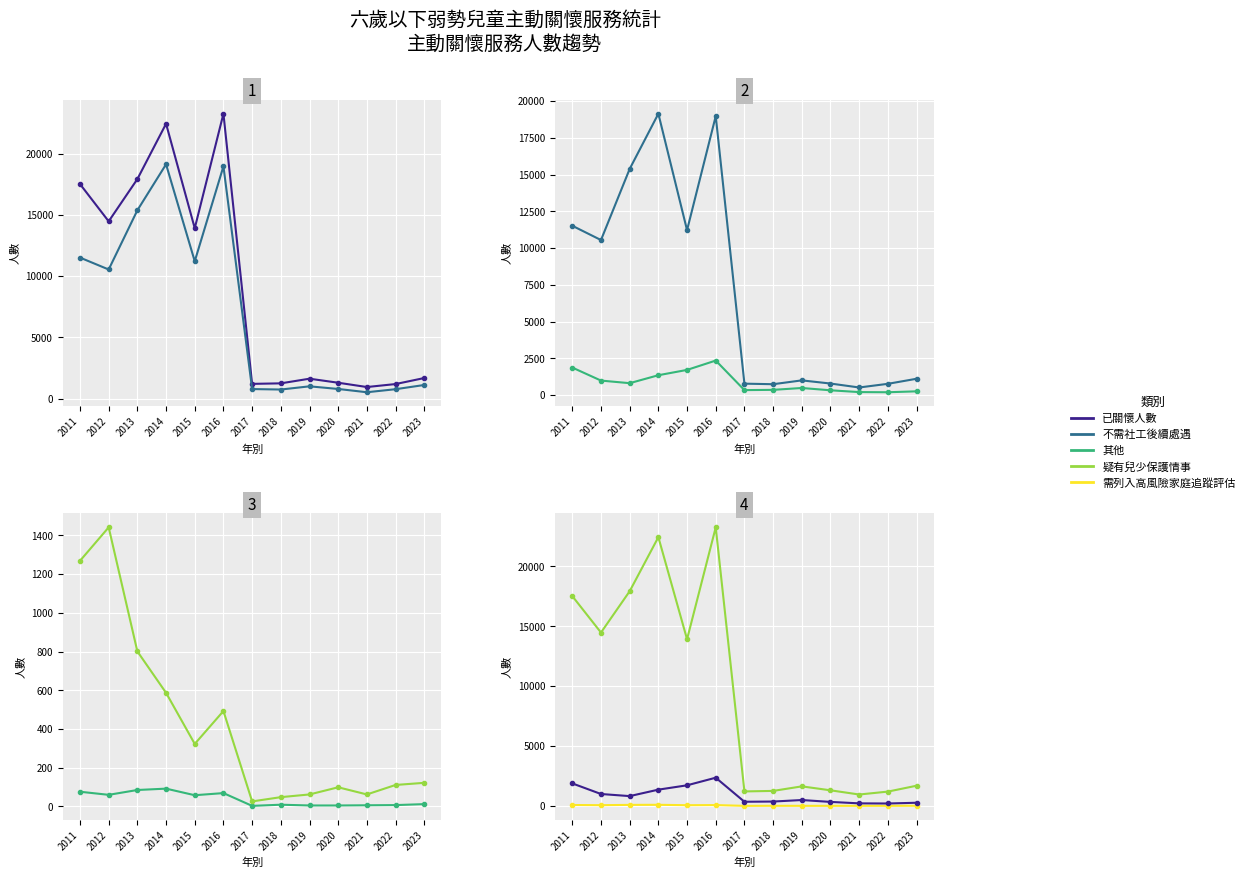

What is the total value across all series at 2021?

1756